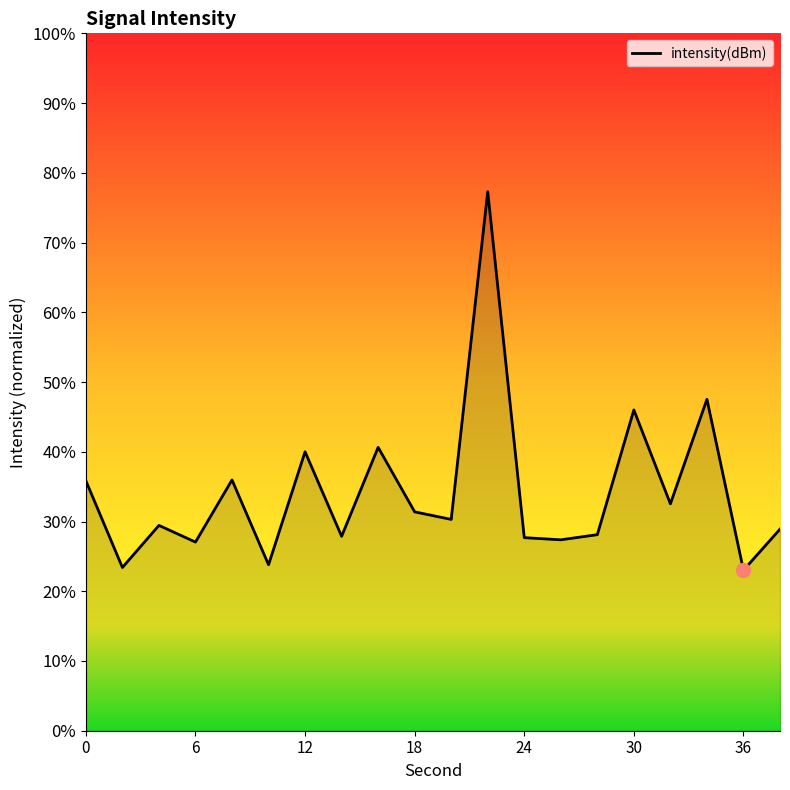

What is the smallest value displayed?

23.0